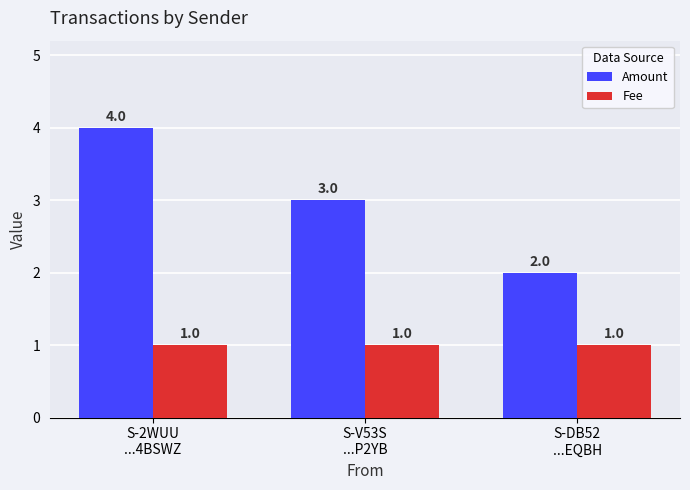

The value of Fee at S-2WUU
...4BSWZ is 0. True or false?

False